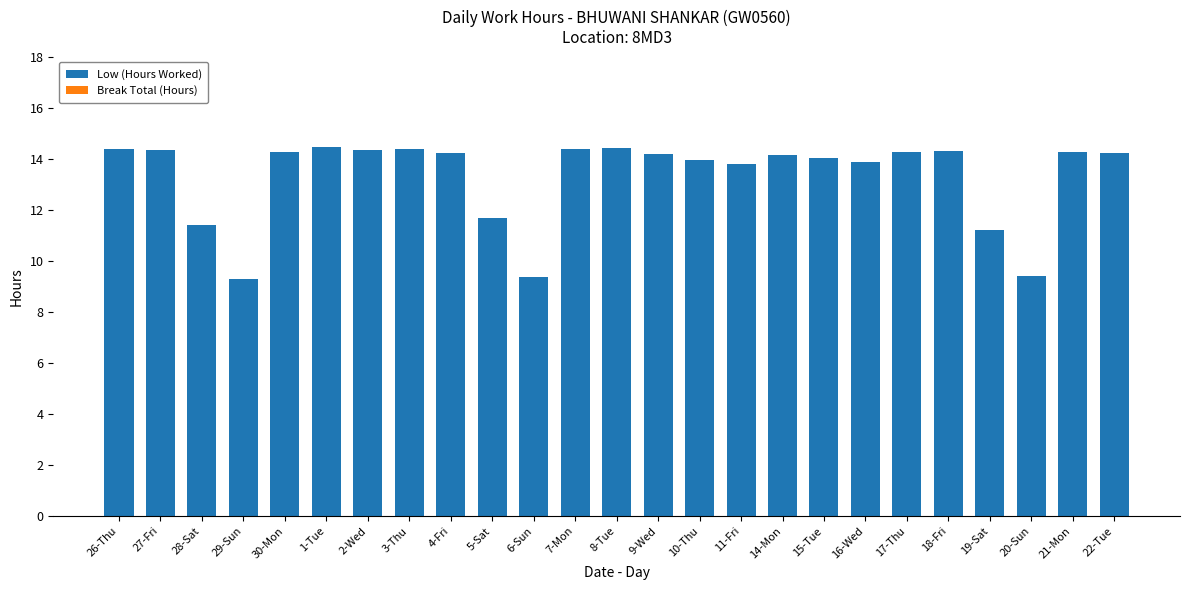

What is the greatest value displayed?

14.5